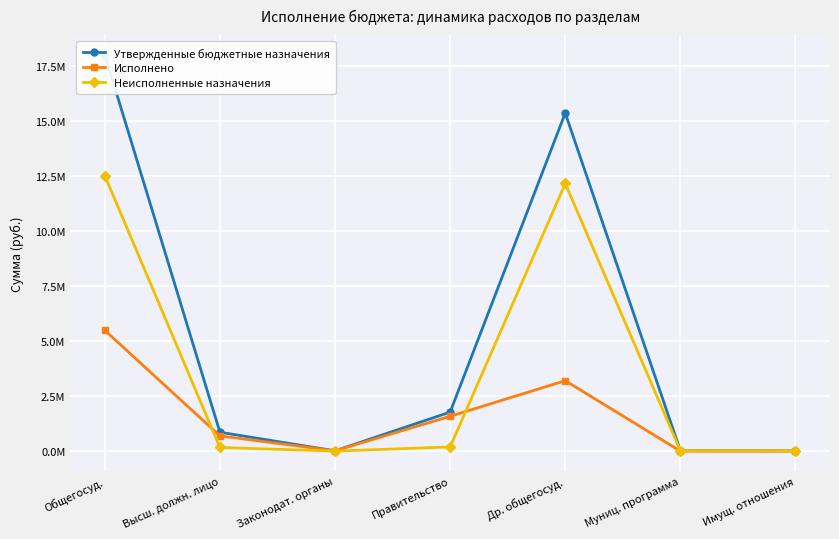

Which category has the highest value in the Утвержденные бюджетные назначения series?

Общегосуд.